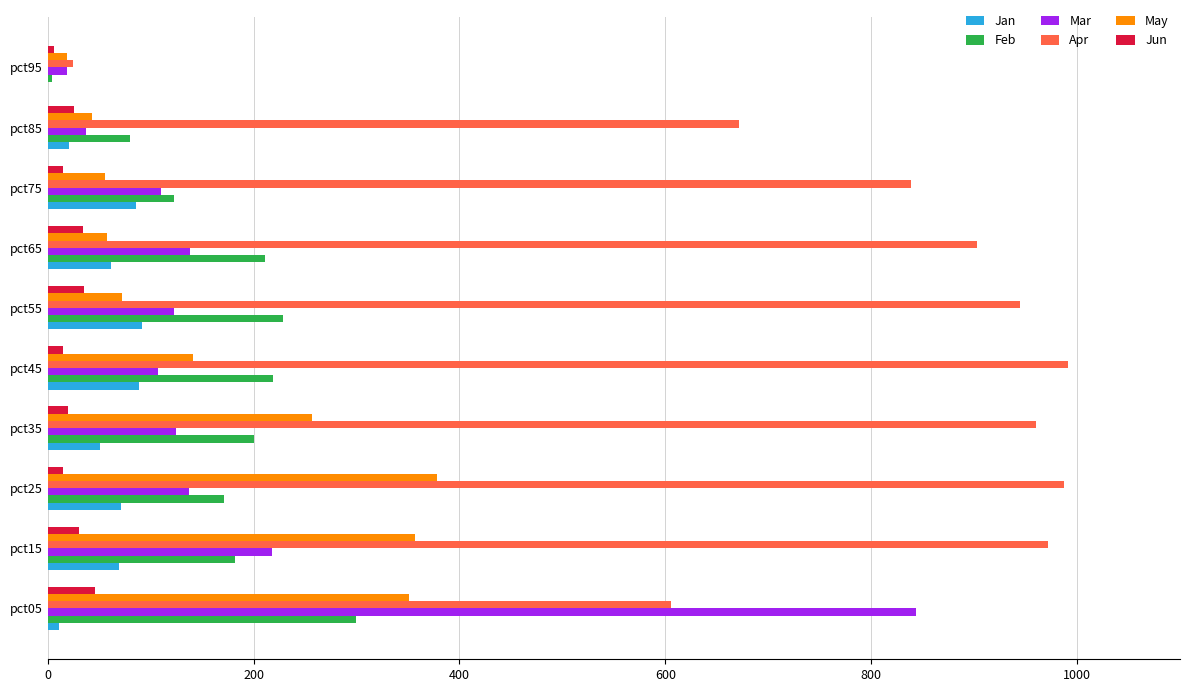

At which label does Feb reach its peak?

pct05